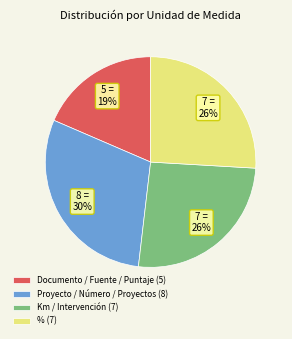

Do % (7) and Documento / Fuente / Puntaje (5) together represent more than half of the pie?

No